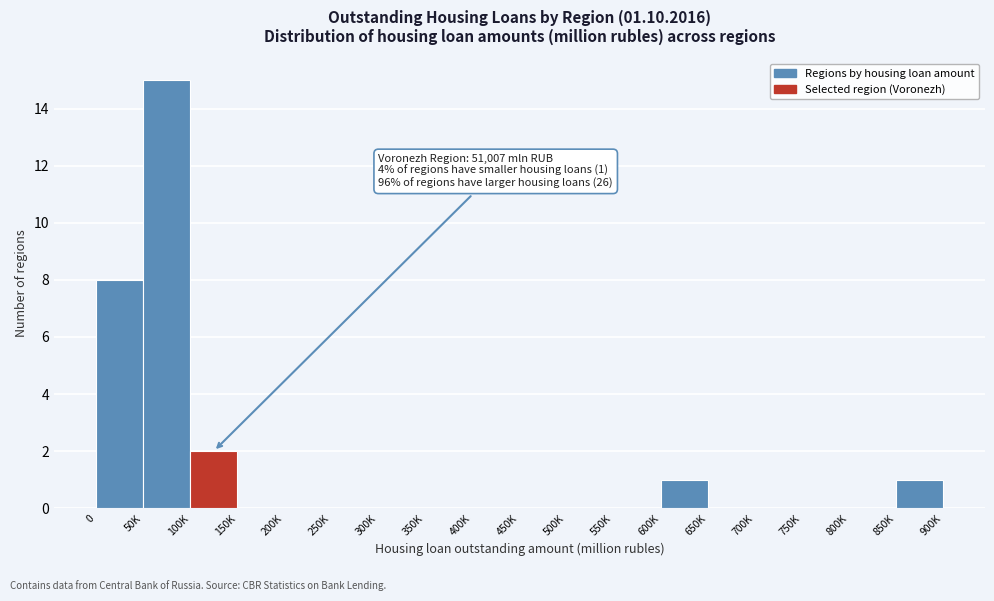

Reading left to right, list all the values displayed in this chart.

0=8	50K=15	100K=2	150K=0	200K=0	250K=0	300K=0	350K=0	400K=0	450K=0	500K=0	550K=0	600K=1	650K=0	700K=0	750K=0	800K=0	850K=1